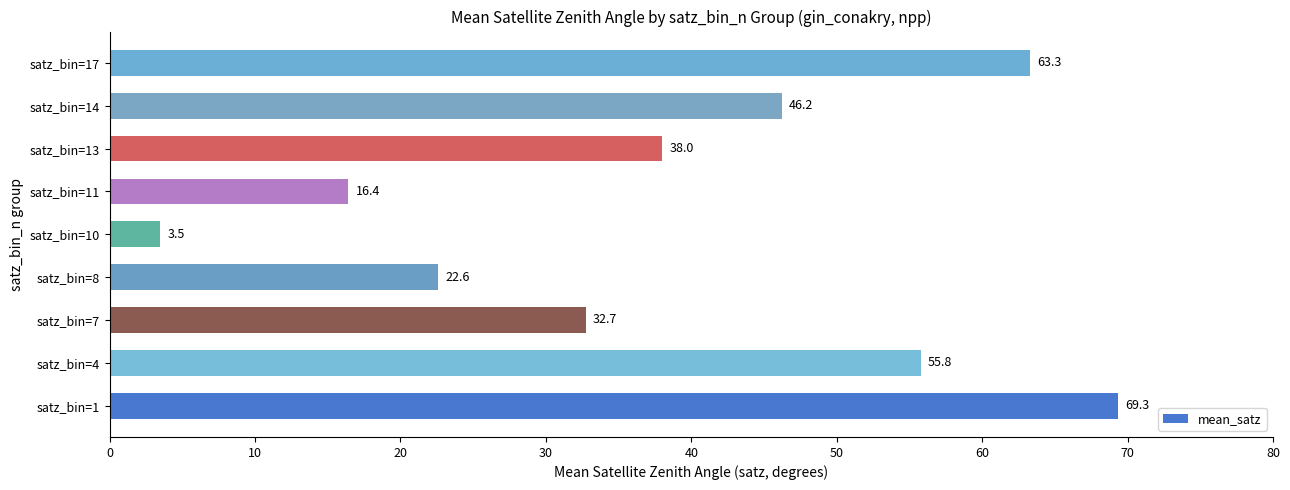

List the labels in order of value, smallest first.

satz_bin=10, satz_bin=11, satz_bin=8, satz_bin=7, satz_bin=13, satz_bin=14, satz_bin=4, satz_bin=17, satz_bin=1